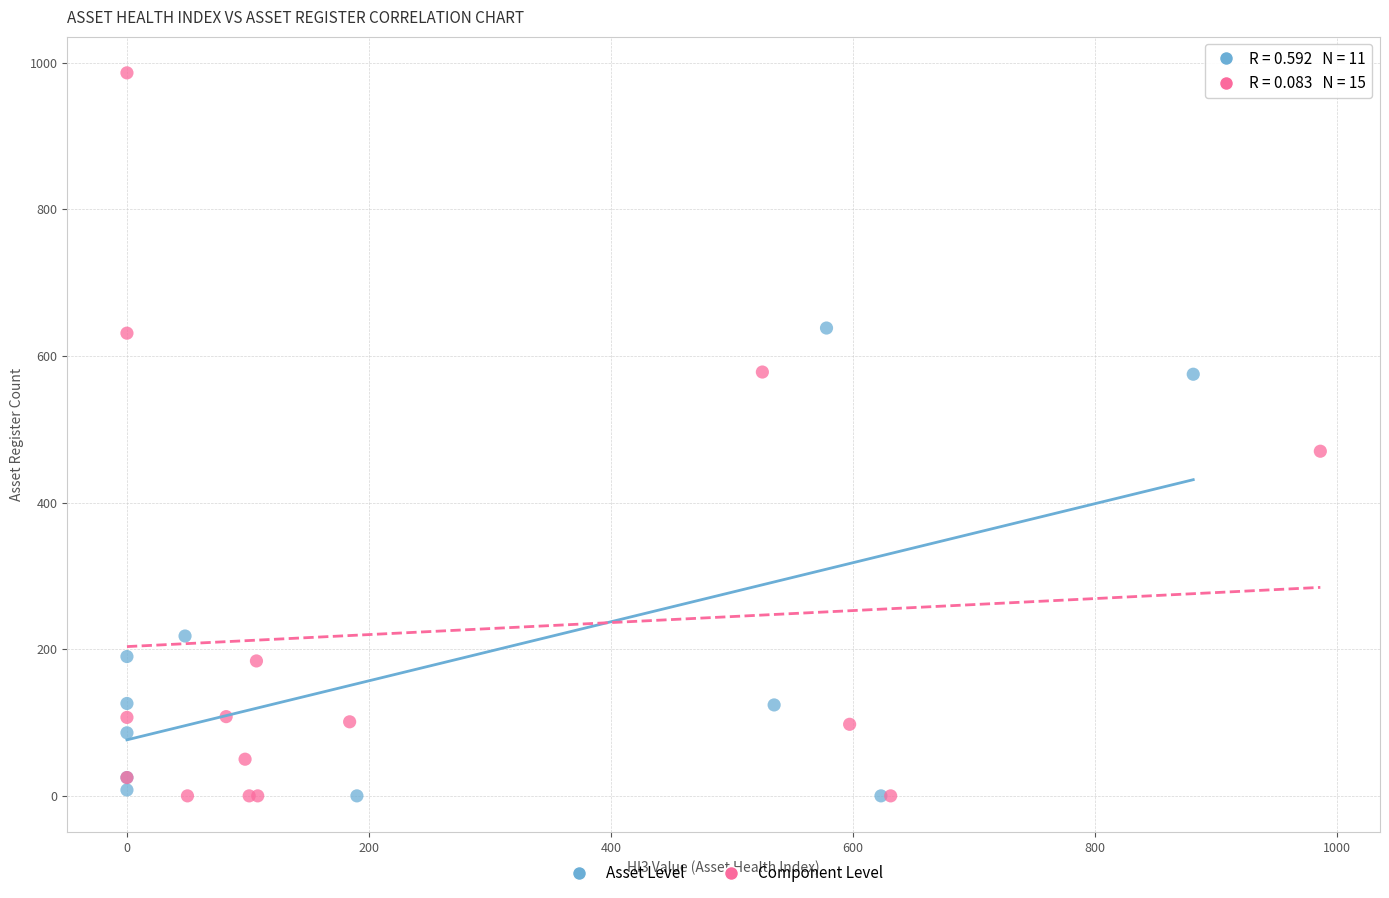

Which series contains the highest Y value?

Component Level